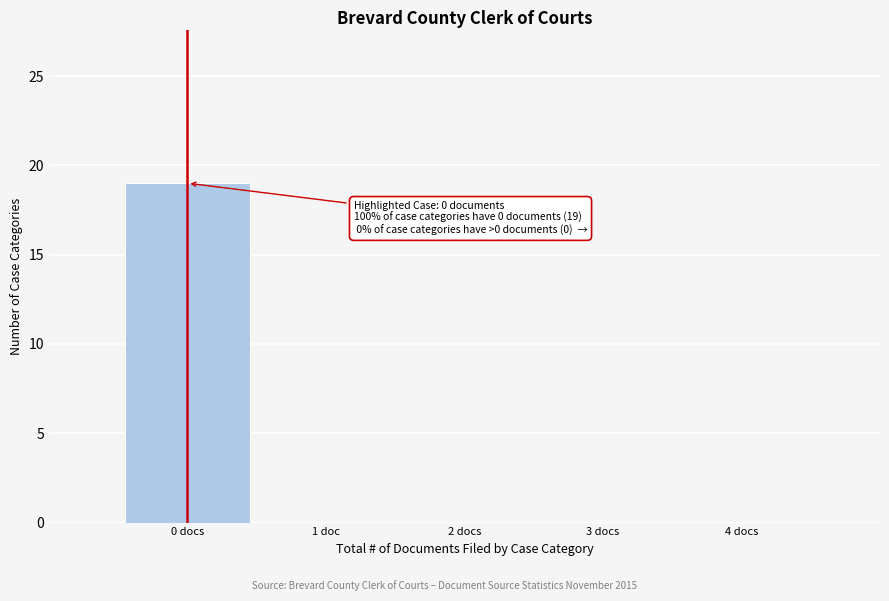

Reading right to left, transcribe all the data shown in this chart.

4 docs=0	3 docs=0	2 docs=0	1 doc=0	0 docs=19